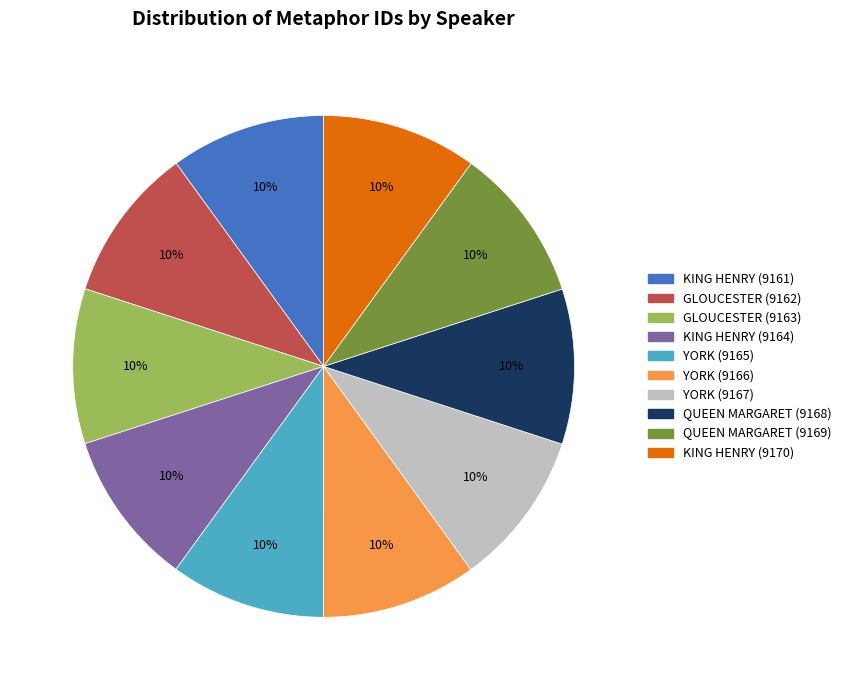

What is the ratio of the value at YORK (9167) to the value at GLOUCESTER (9162)?

1.0